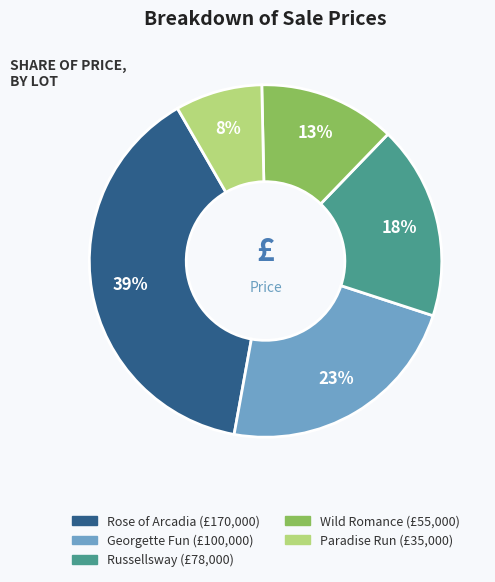

To the nearest percent, what is the difference between the largest and smallest slice percentages?

31%